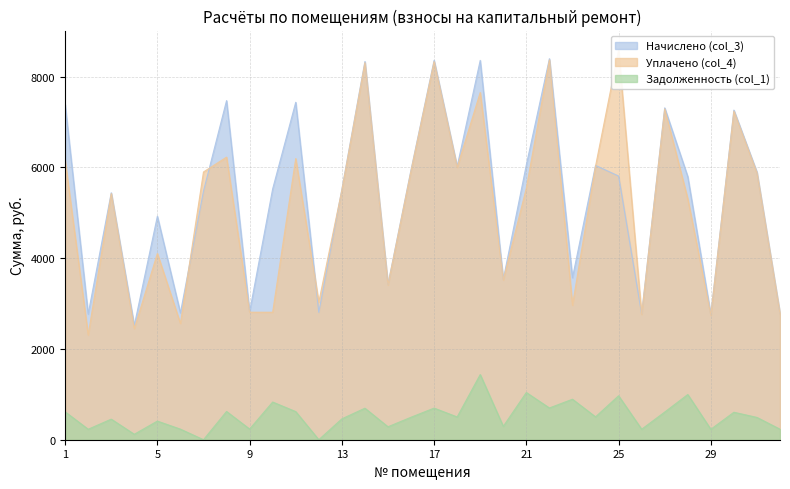

What value does the Задолженность (col_1) series have at 3?

453.5